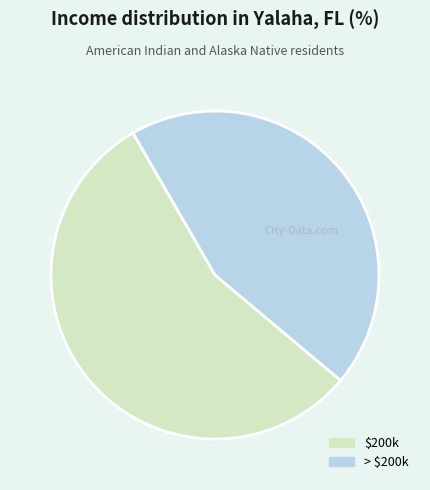

How many slices are in this pie chart?

2